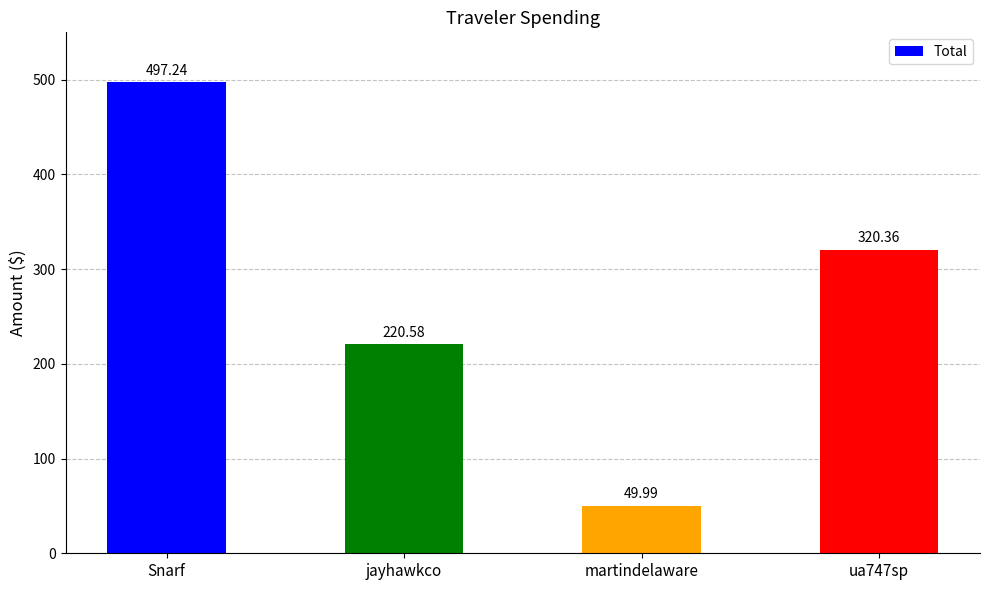

What is the label of the 2nd bar from the left?

jayhawkco